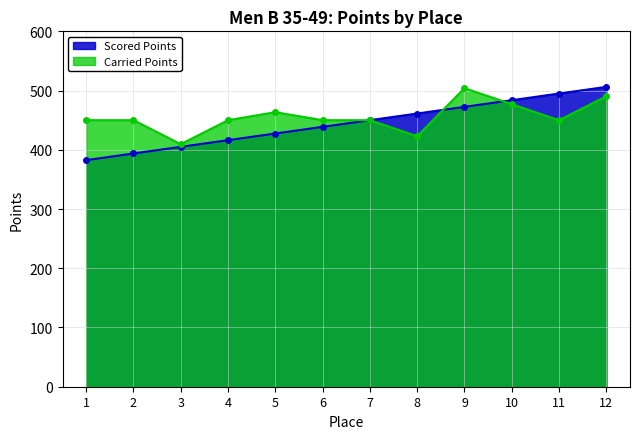

The value of Scored Points at 3 is 632.7. True or false?

False